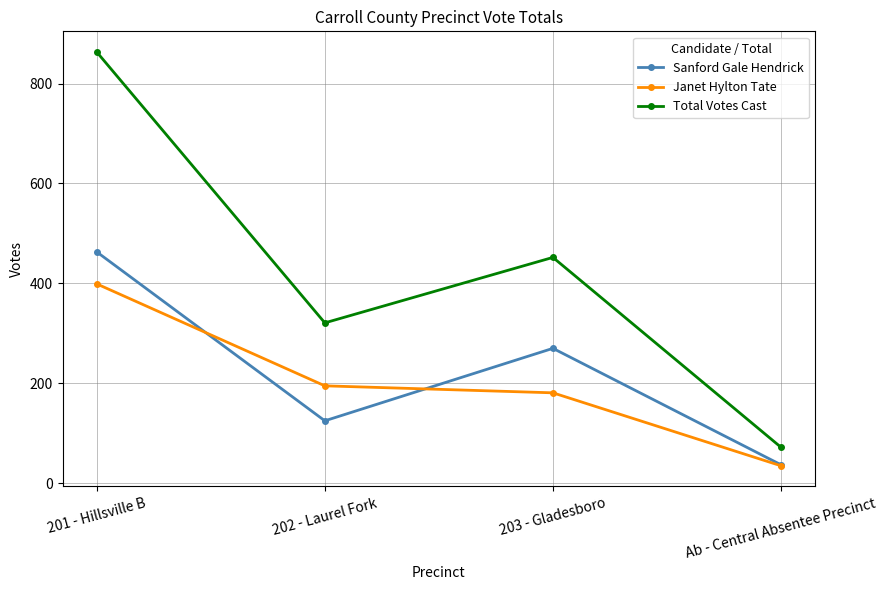

What are all the series names shown in the legend?

Sanford Gale Hendrick, Janet Hylton Tate, Total Votes Cast